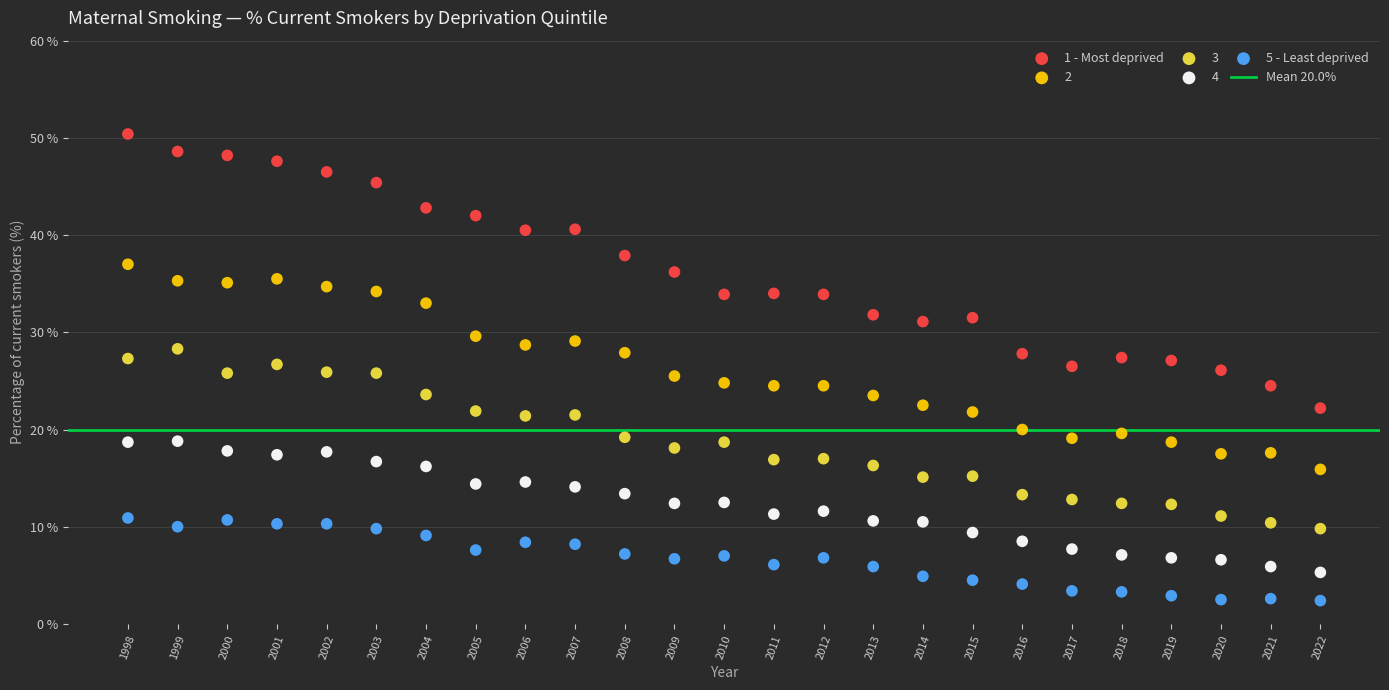

What is the X range (max minus min) for the scatter plot?

24.0